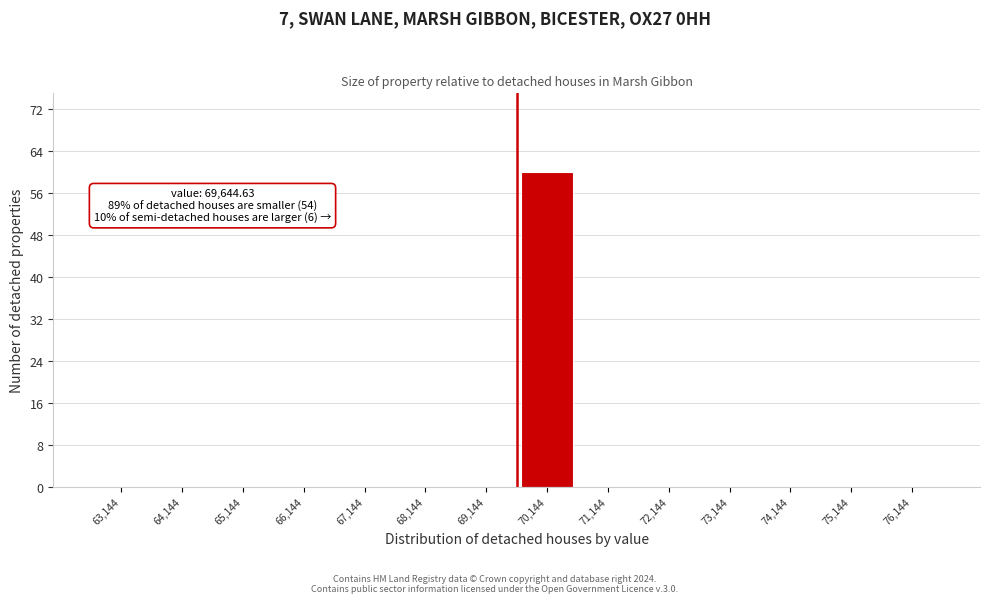

Over which range of the x-axis is the bar tallest?

69600 to 70600